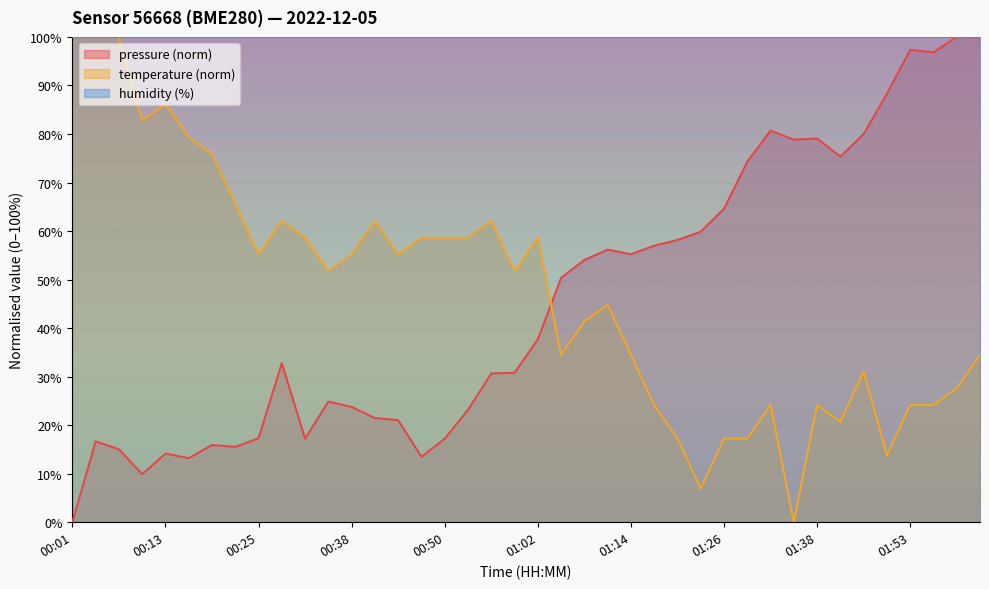

How many values in the pressure series exceed 37?

20